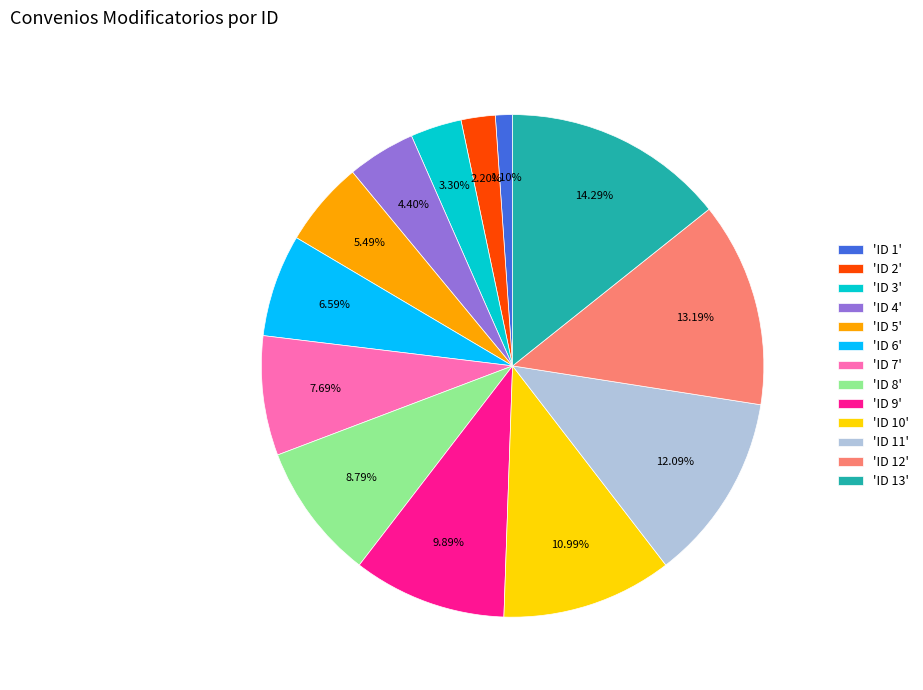

Rank the categories by value from highest to lowest.

'ID 13', 'ID 12', 'ID 11', 'ID 10', 'ID 9', 'ID 8', 'ID 7', 'ID 6', 'ID 5', 'ID 4', 'ID 3', 'ID 2', 'ID 1'